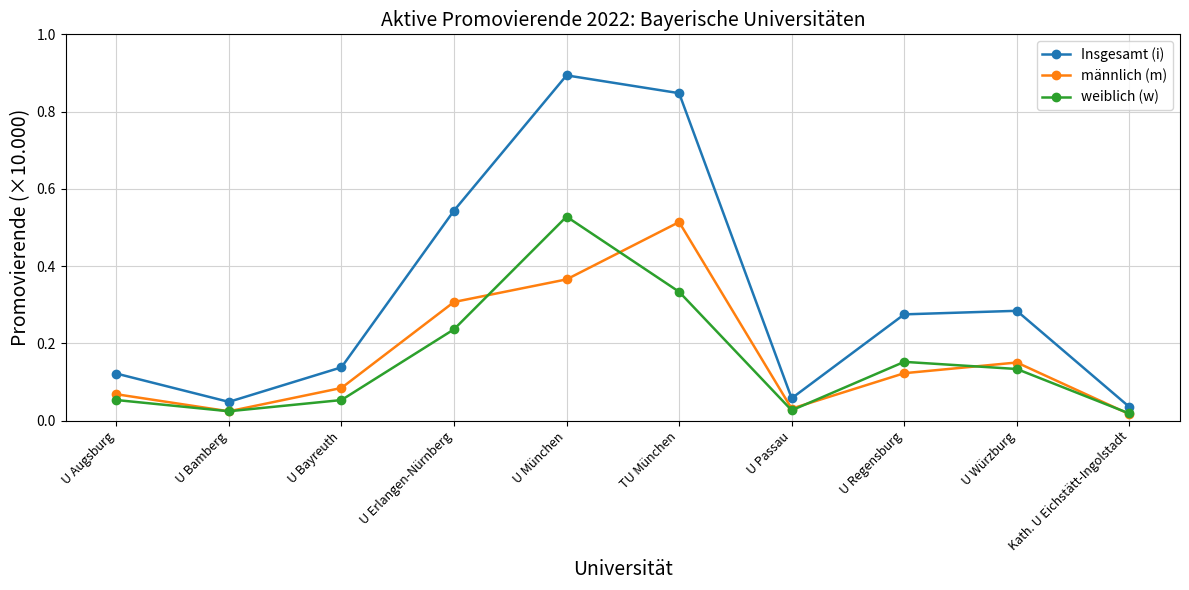

What is the highest value of the Insgesamt (i) series?

0.9